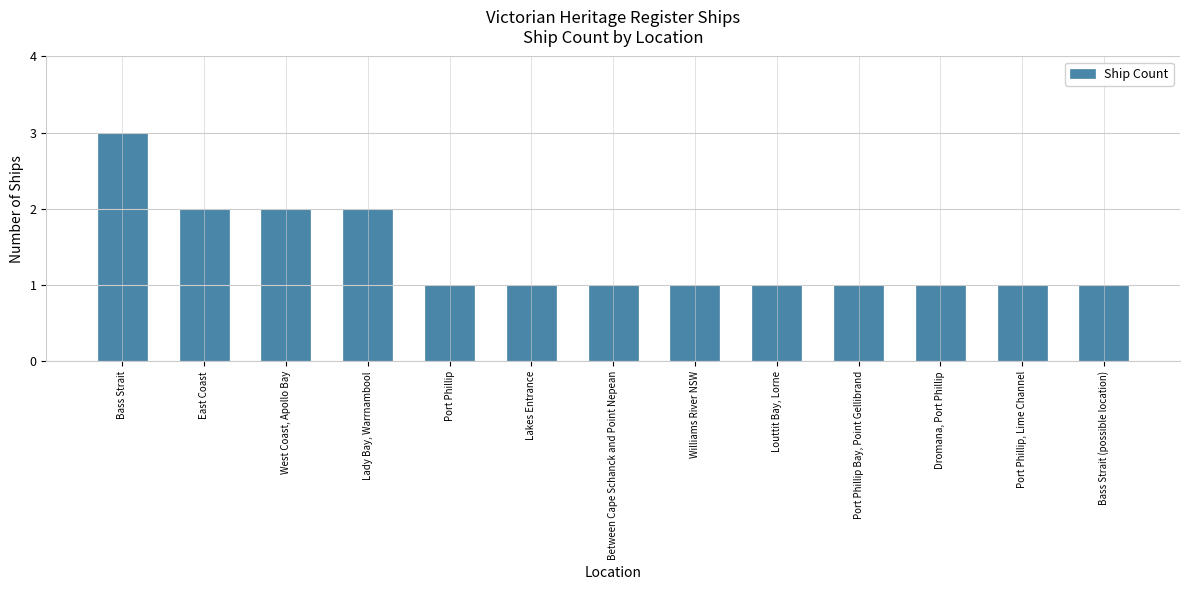

Reading left to right, transcribe all the data shown in this chart.

Bass Strait=3	East Coast=2	West Coast, Apollo Bay=2	Lady Bay, Warrnambool=2	Port Phillip=1	Lakes Entrance=1	Between Cape Schanck and Point Nepean=1	Williams River NSW=1	Louttit Bay, Lorne=1	Port Phillip Bay, Point Gellibrand=1	Dromana, Port Phillip=1	Port Phillip, Lime Channel=1	Bass Strait (possible location)=1